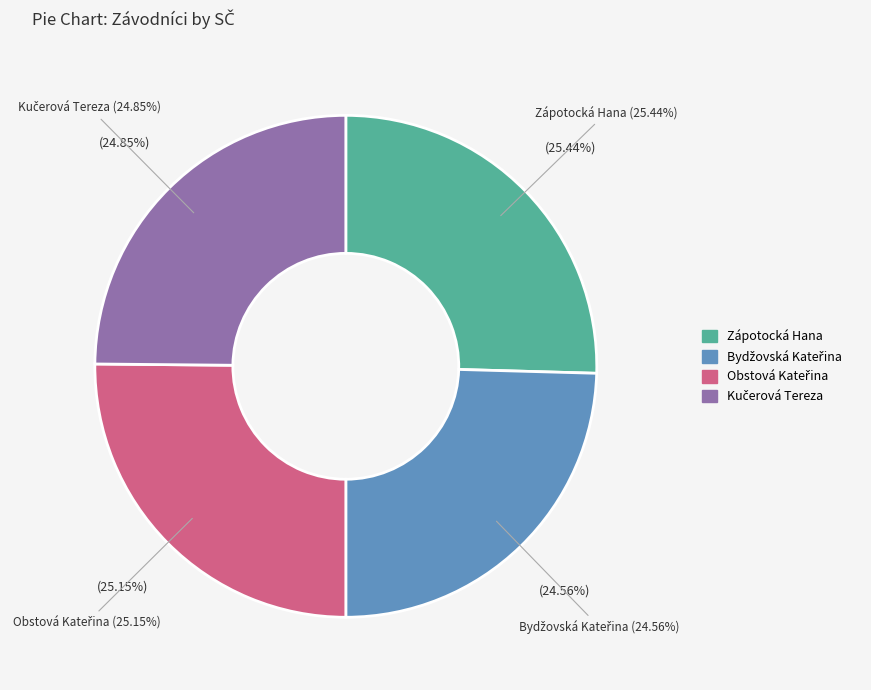

The Zápotocká Hana slice represents 11% of the pie. True or false?

False